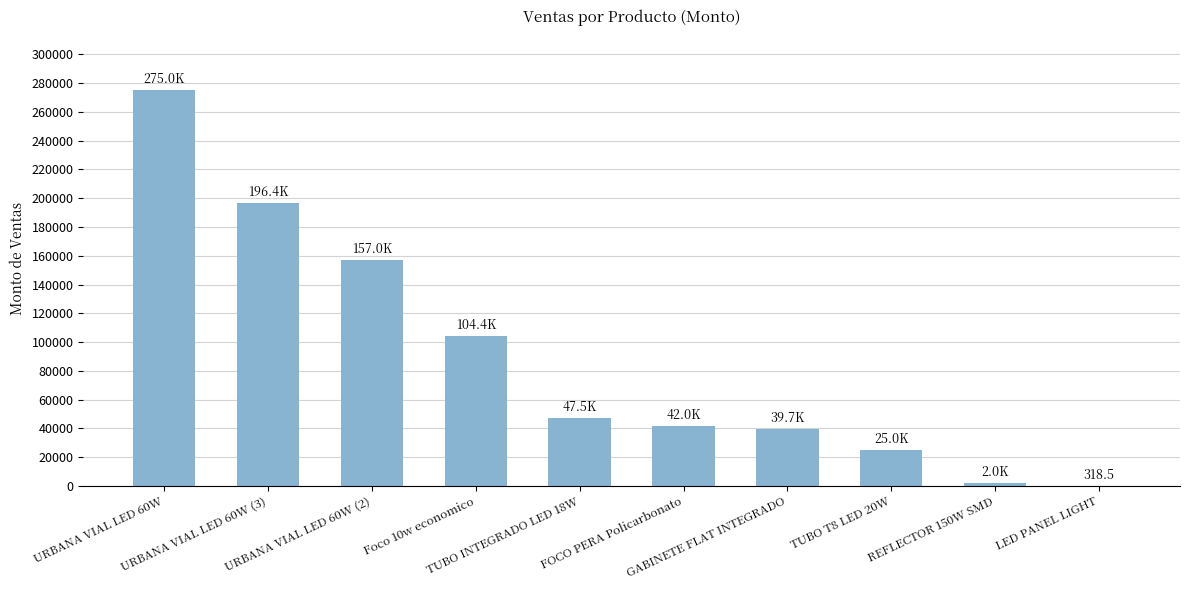

What is the maximum value shown in the chart?

275040.0